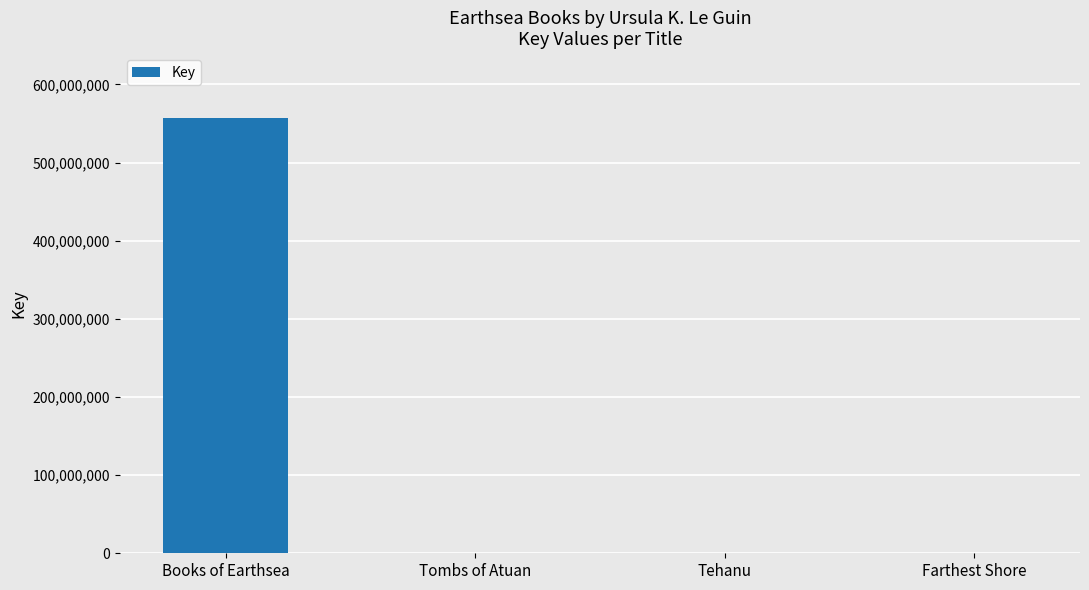

What is the greatest value displayed?

556480868